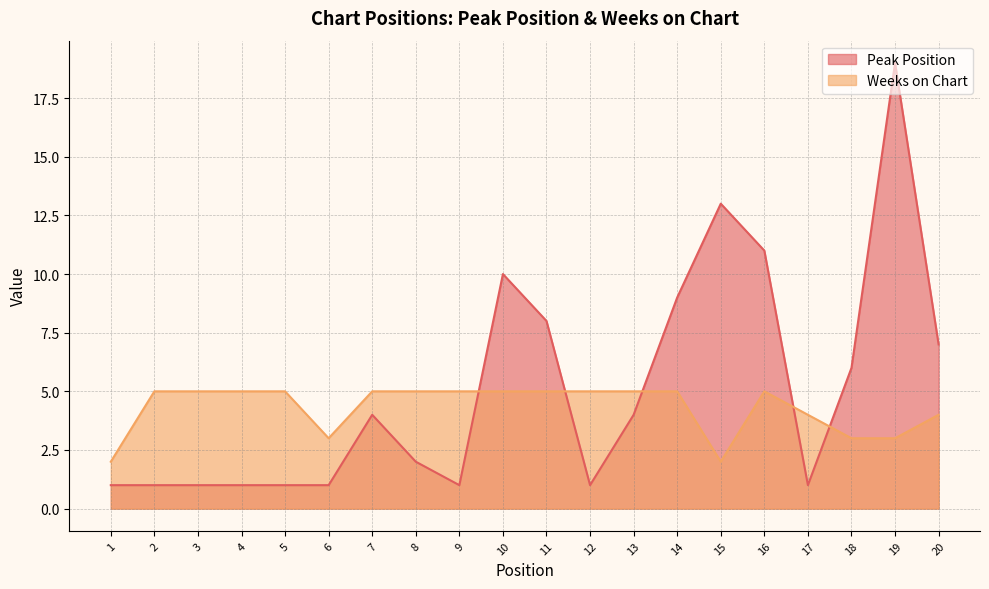

What is the sum of the Peak Position values at 2 and 12?

2